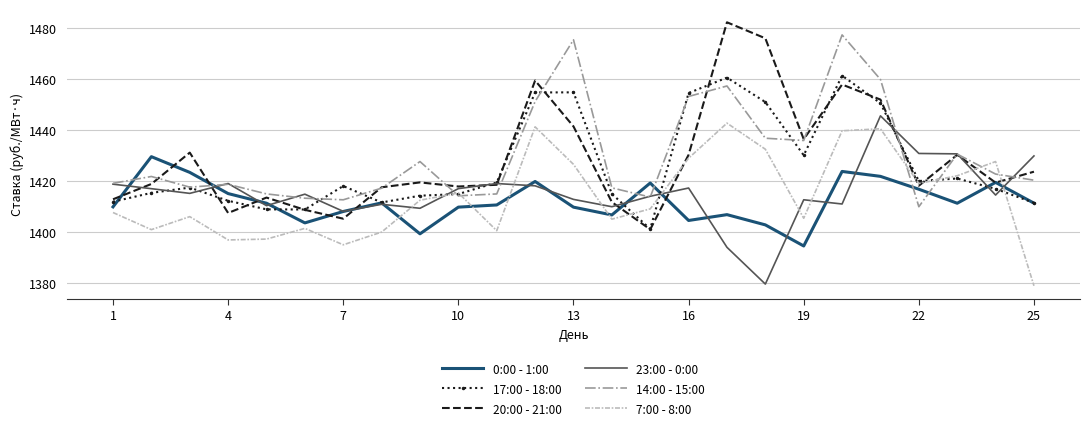

How many times do 7:00 - 8:00 and 23:00 - 0:00 cross each other?

10